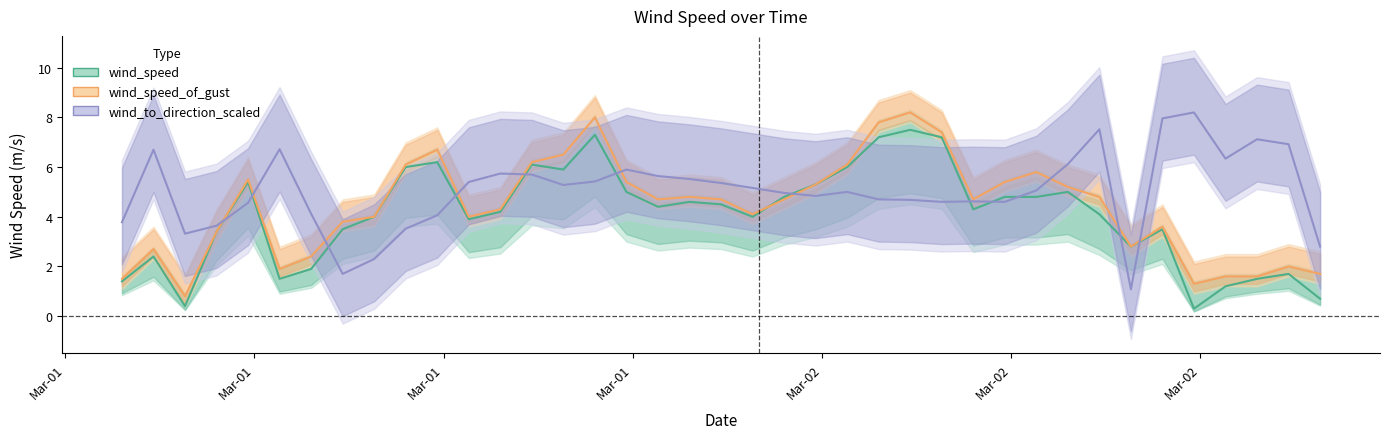

In wind_to_direction_scaled, how many points are lower than both neighbors (excluding endpoints)?

8